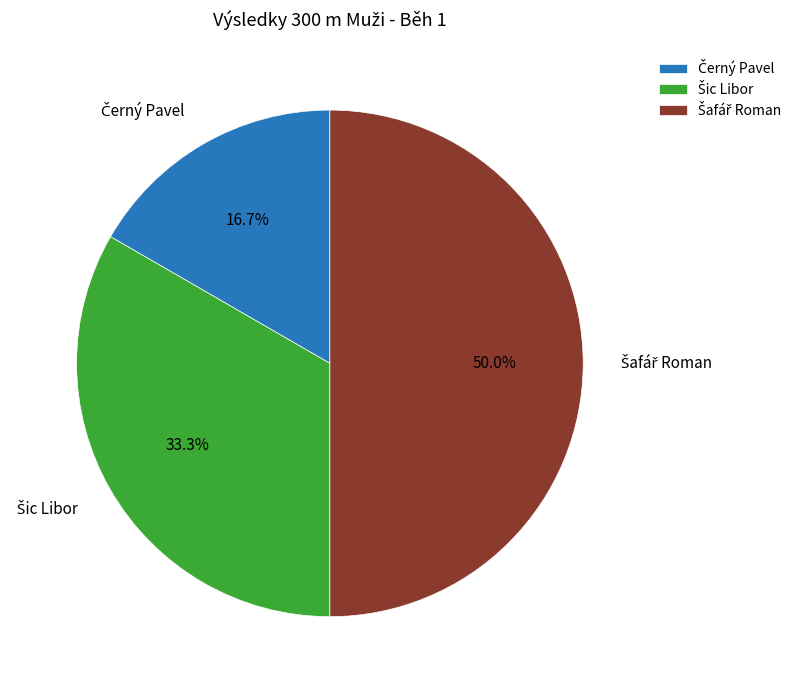

True or false: Šafář Roman accounts for 50% of the total.

True